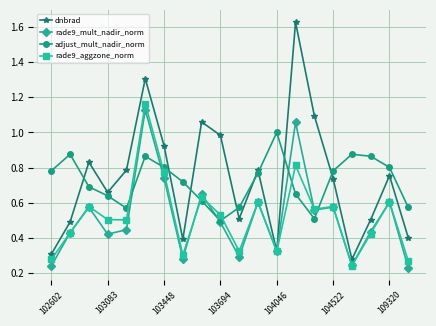

Which series has the largest range (max minus min)?

dnbrad